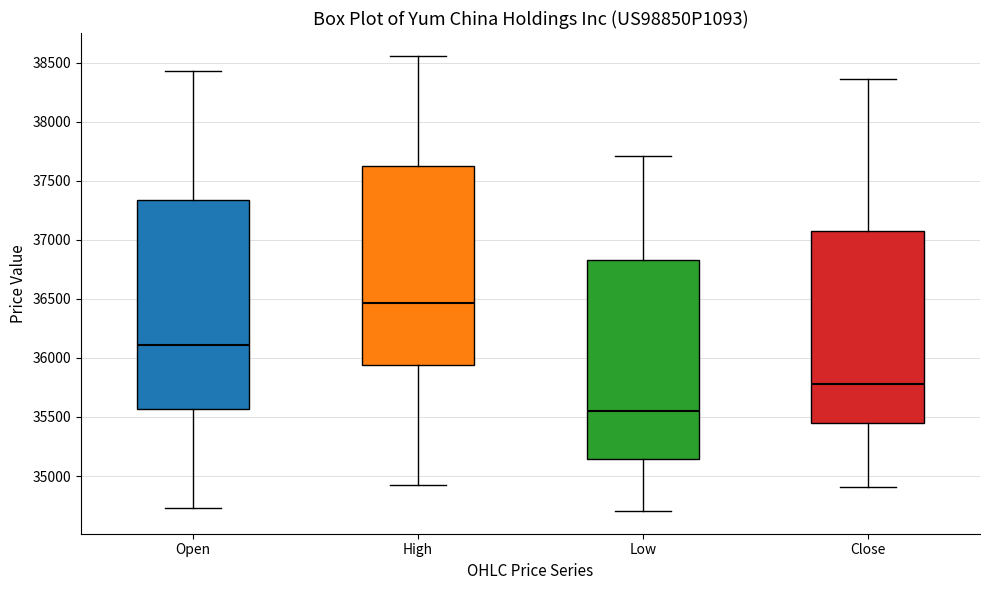

Where does the median line of the box for High sit on the y-axis? The values are not printed on the chart, so give them approximately, as read against the axis.

36450